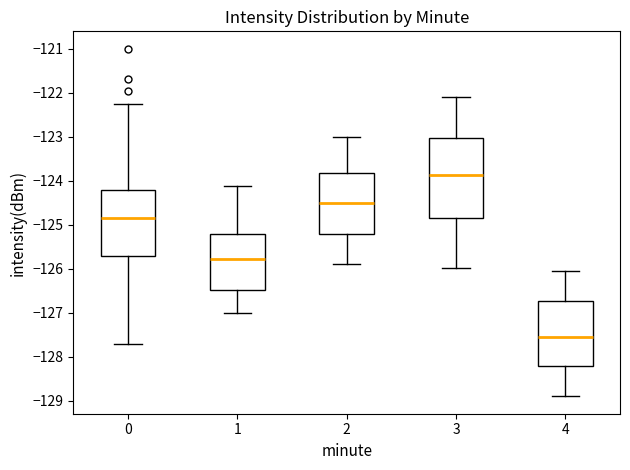

Reading left to right, read every box against the y-axis: the position of its median line, the range the box covers, and the ends of its whiskers. The values are not printed on the chart, so give them approximately, as read against the axis.

0: median -124.8, box -125.7 to -124.2, whiskers -127.7 to -122.2
1: median -125.8, box -126.5 to -125.2, whiskers -127.0 to -124.1
2: median -124.5, box -125.2 to -123.8, whiskers -125.9 to -123.0
3: median -123.9, box -124.8 to -123.0, whiskers -126.0 to -122.1
4: median -127.5, box -128.2 to -126.7, whiskers -128.9 to -126.0